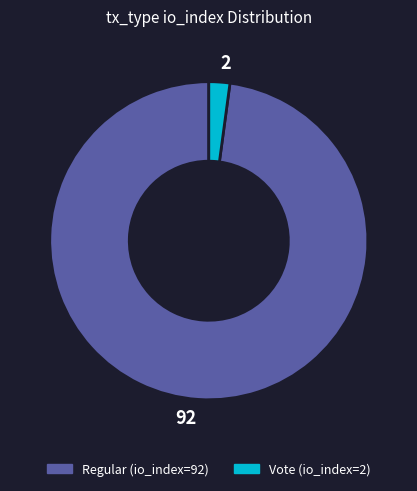

What is the ratio of the value at Regular (io_index=92) to the value at Vote (io_index=2)?

46.0